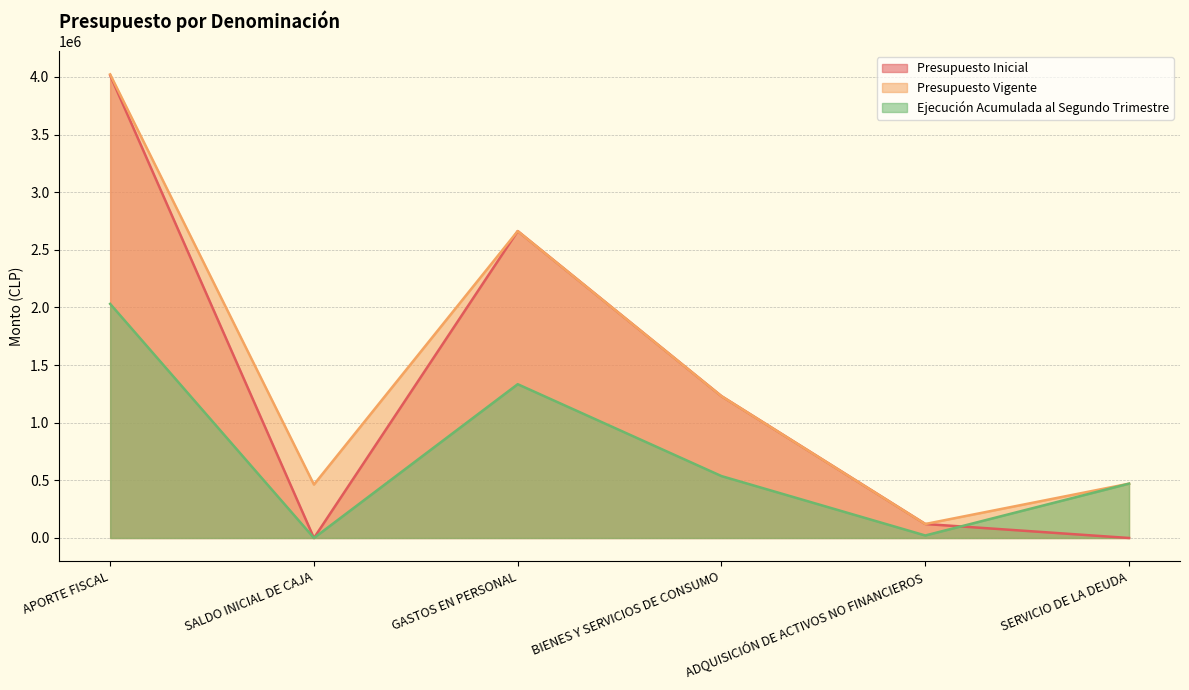

List the series in order of their peak value, highest first.

Presupuesto Vigente, Presupuesto Inicial, Ejecución Acumulada al Segundo Trimestre